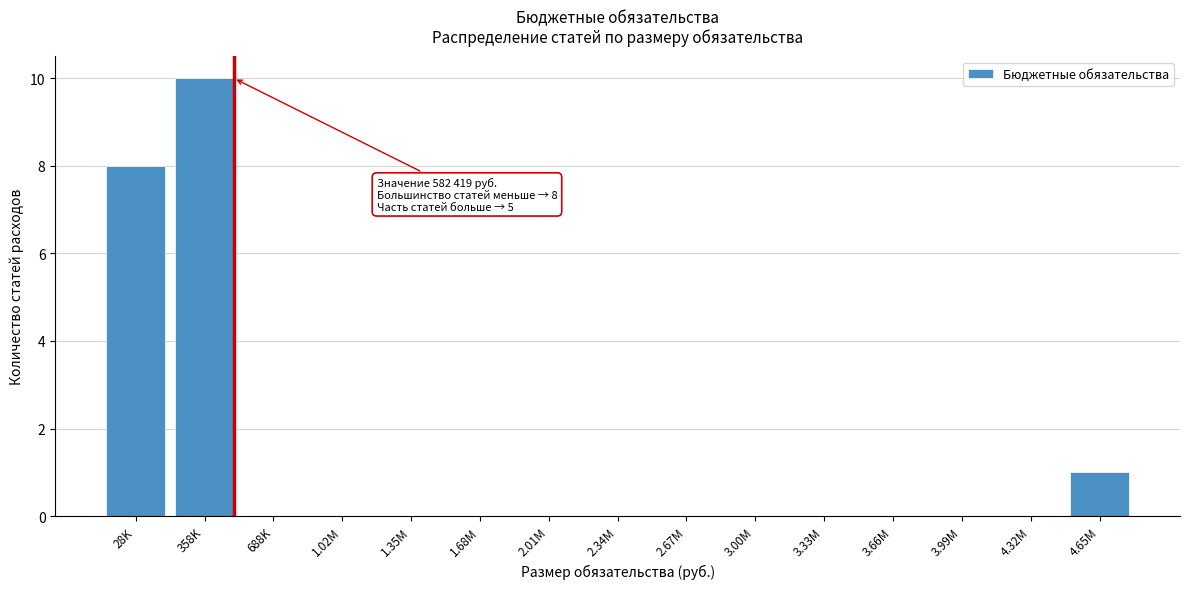

Reading right to left, transcribe all the data shown in this chart.

4.65M=1	4.32M=0	3.99M=0	3.66M=0	3.33M=0	3.00M=0	2.67M=0	2.34M=0	2.01M=0	1.68M=0	1.35M=0	1.02M=0	688K=0	358K=10	28K=8